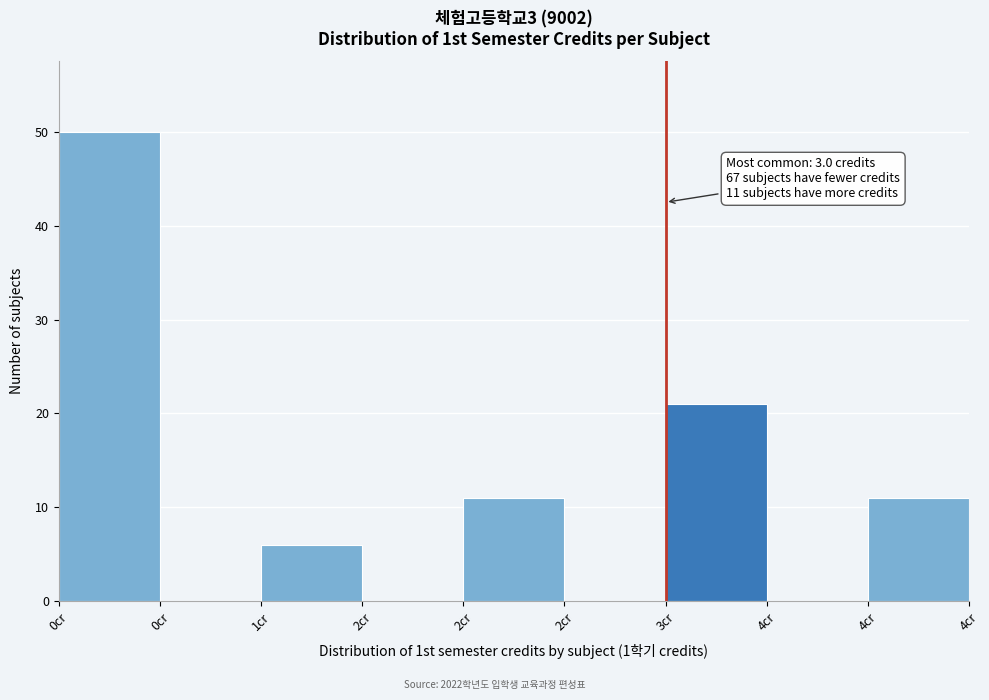

How many categories are shown in the chart?

9